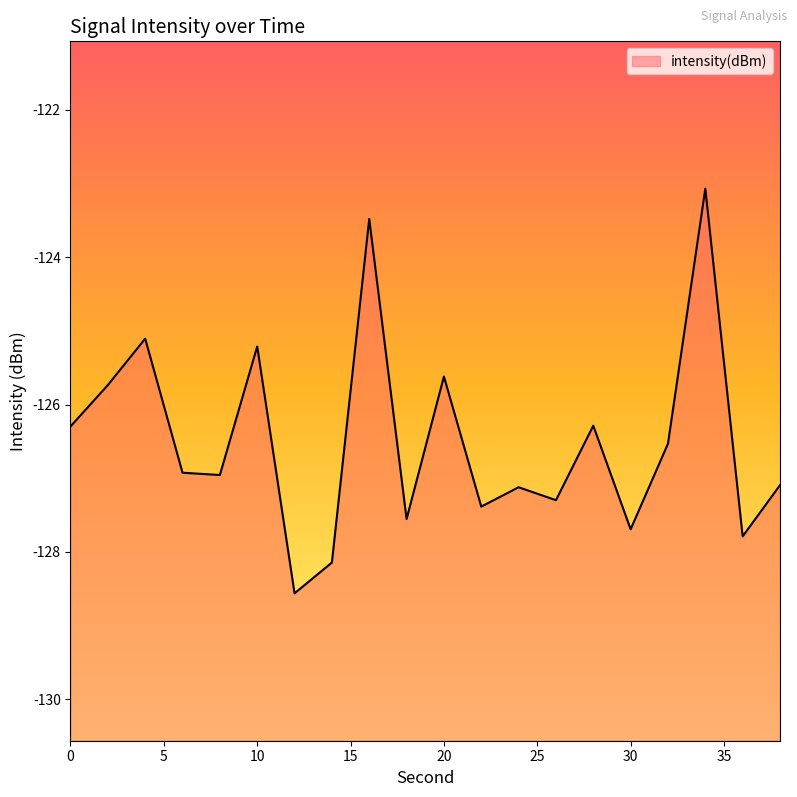

What is the value of the 8th point from the left?

-128.1